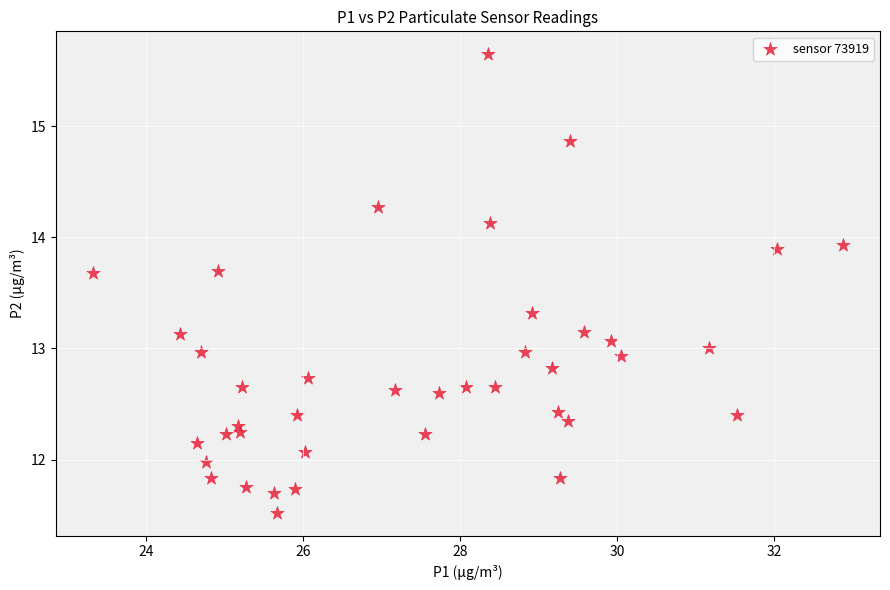

What is the range of Y values (max minus min)?

4.1